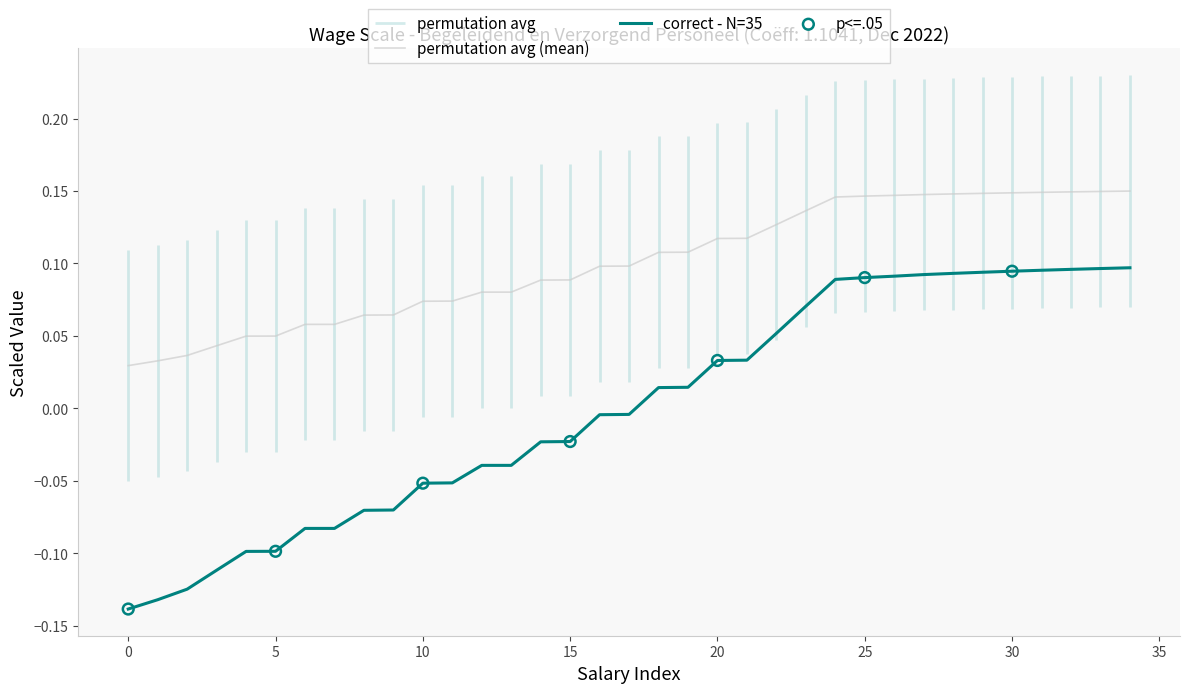

True or false: correct - N=35 and permutation avg (mean) cross at least once.

False